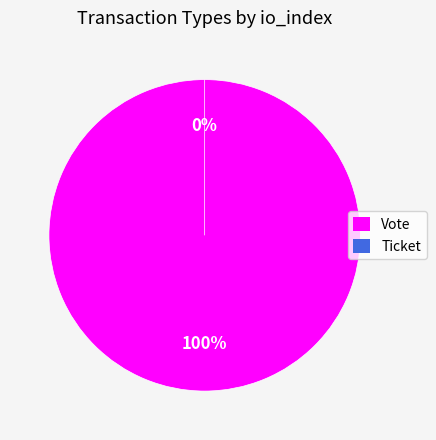

What is the largest slice in the pie chart?

Vote